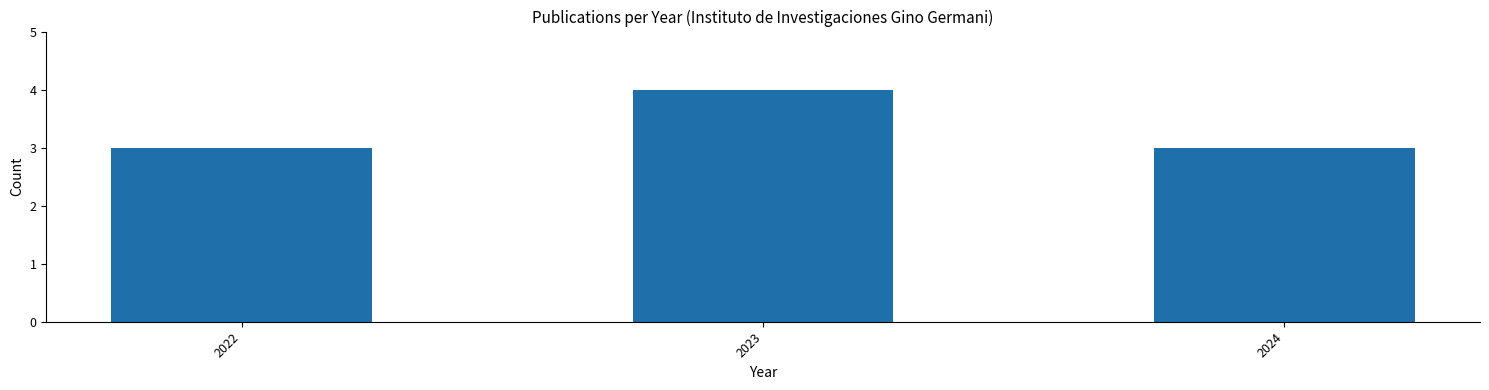

How many data points does each series have?

3